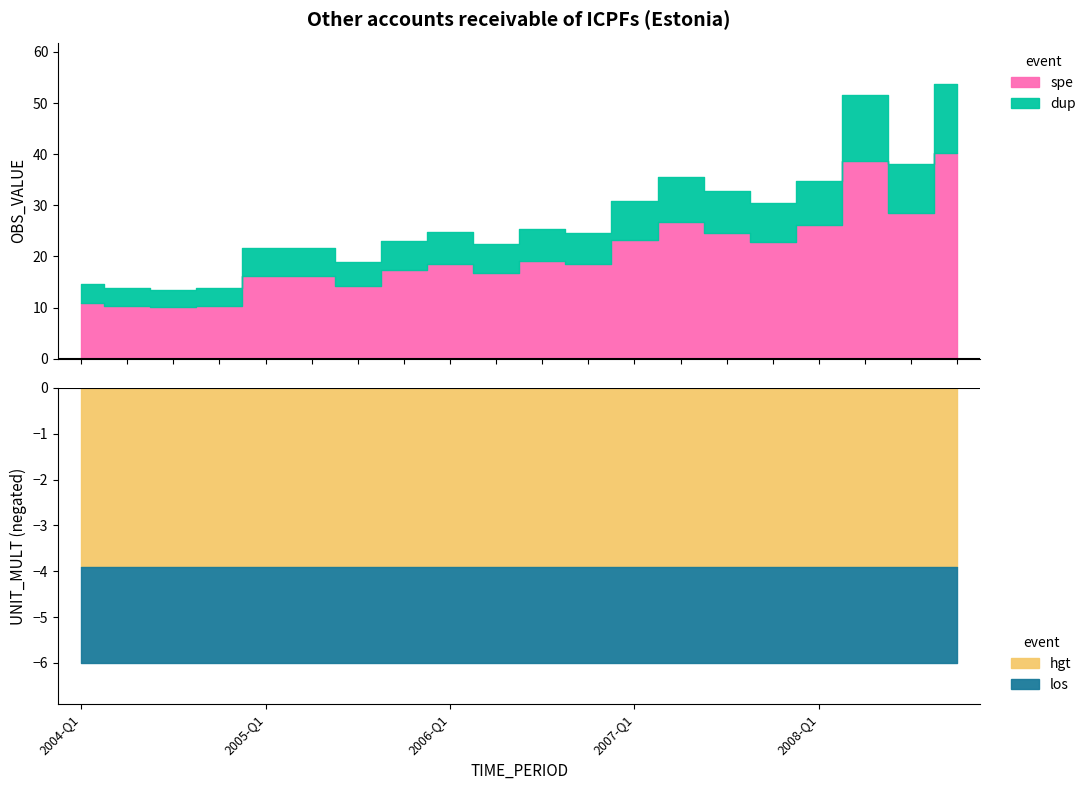

What is the difference between the OBS_VALUE values at 2004-Q3 and 2004-Q4?

0.4